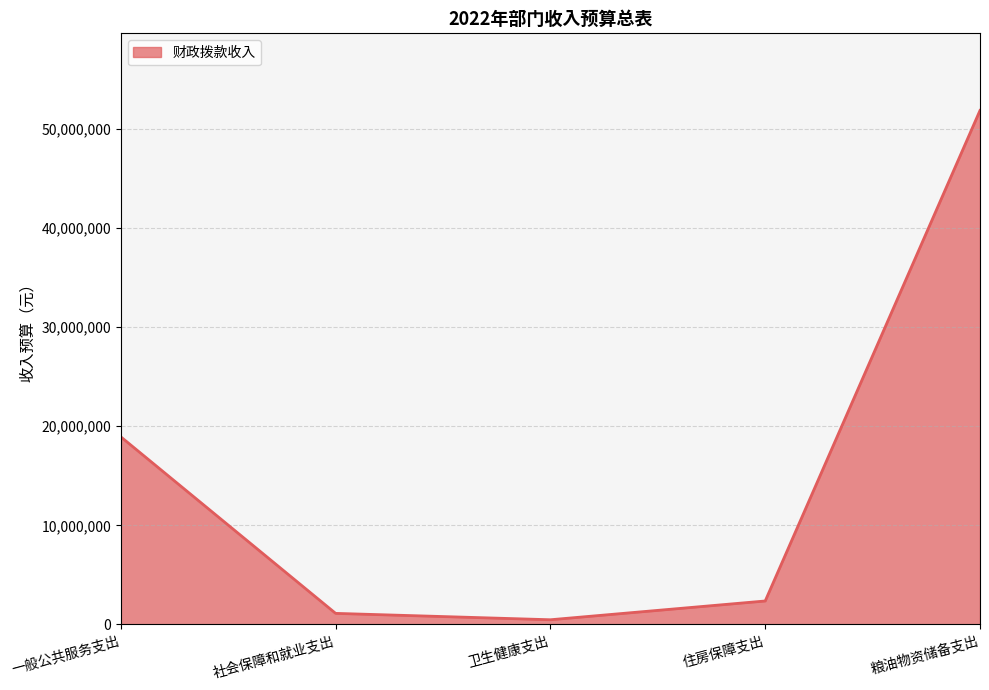

Rank the categories by value from lowest to highest.

卫生健康支出, 社会保障和就业支出, 住房保障支出, 一般公共服务支出, 粮油物资储备支出